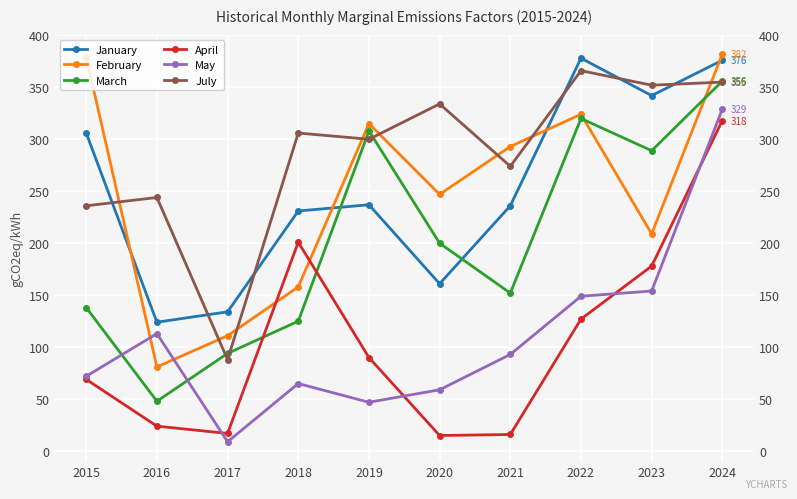

Reading left to right, transcribe all the data shown in this chart.

January: 2015=306	2016=124	2017=134	2018=231	2019=237	2020=161	2021=236	2022=378	2023=342	2024=376
February: 2015=379	2016=81	2017=111	2018=158	2019=315	2020=247	2021=293	2022=324	2023=209	2024=382
March: 2015=138	2016=48	2017=94	2018=125	2019=308	2020=200	2021=152	2022=320	2023=289	2024=356
April: 2015=69	2016=24	2017=17	2018=201	2019=90	2020=15	2021=16	2022=127	2023=178	2024=318
May: 2015=72	2016=113	2017=9	2018=65	2019=47	2020=59	2021=93	2022=149	2023=154	2024=329
July: 2015=236	2016=244	2017=88	2018=306	2019=300	2020=334	2021=274	2022=366	2023=352	2024=355